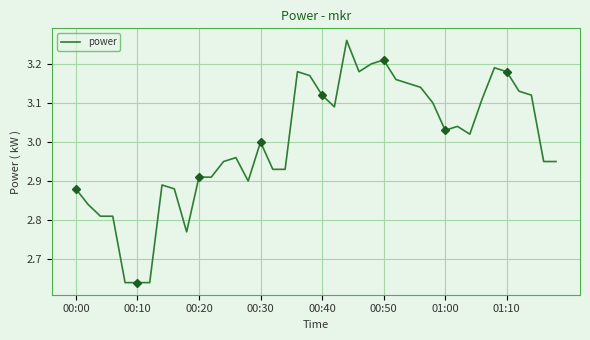

Between 10 and 28, which is larger?

28